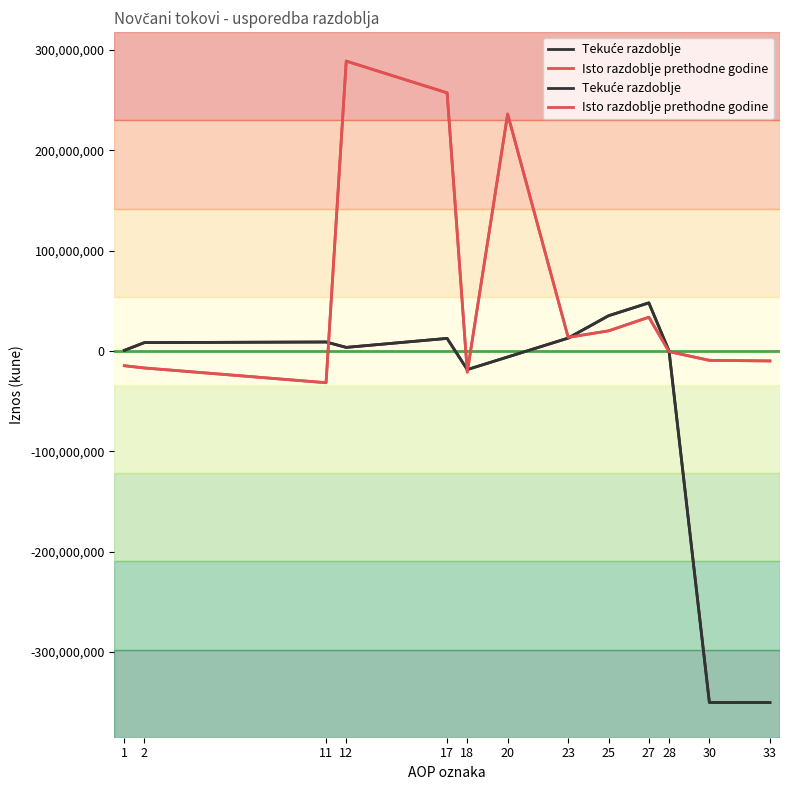

How many values in the Isto razdoblje prethodne godine series are below -601673?

6